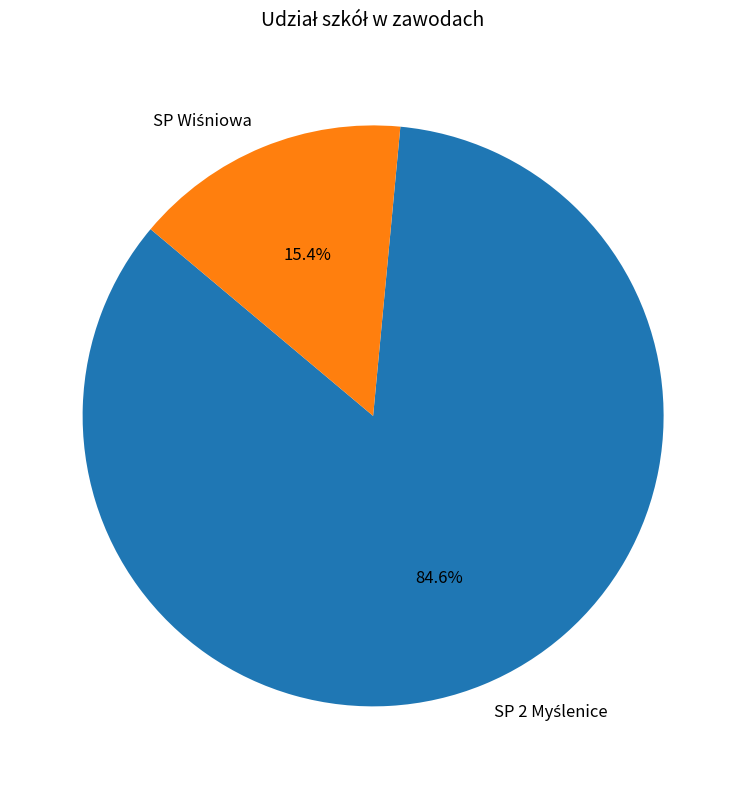

Is there a majority slice in this chart?

Yes